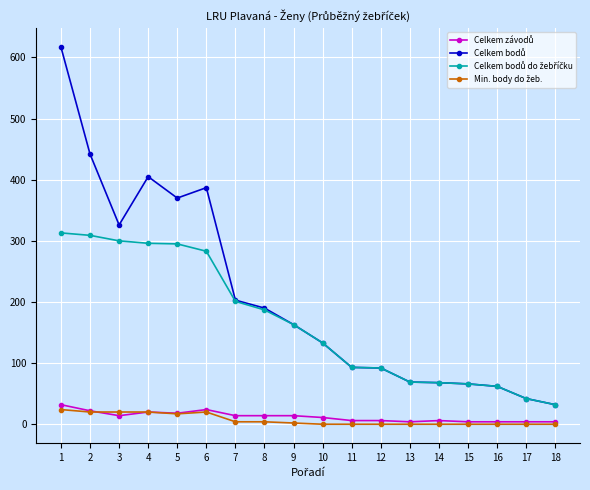

True or false: Celkem závodů and Celkem bodů cross at least once.

False